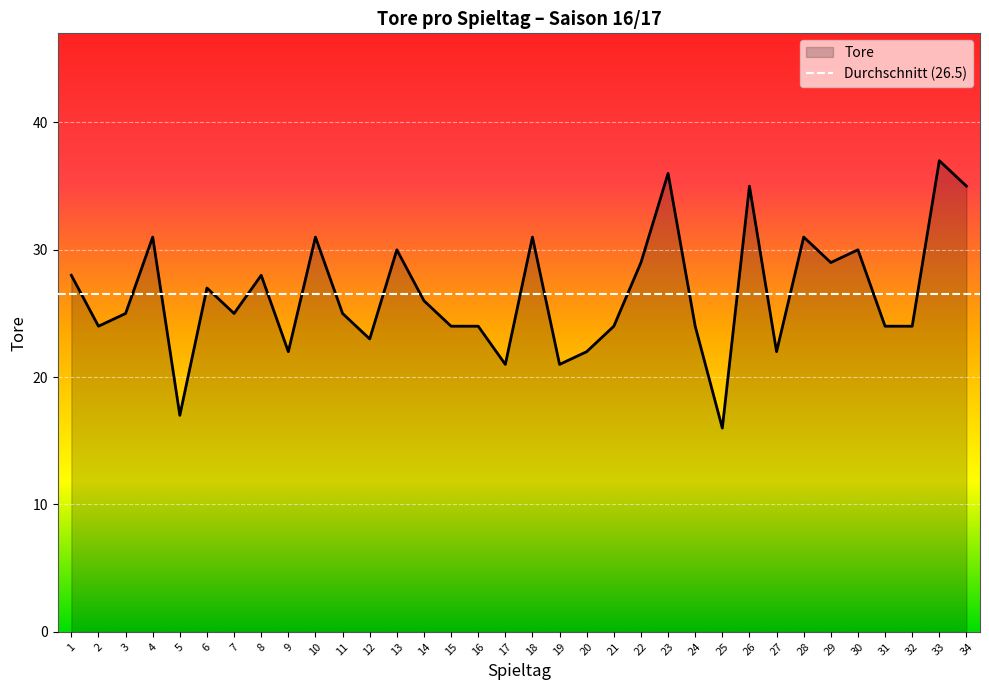

What is the change in value from 1 to 7?

-3